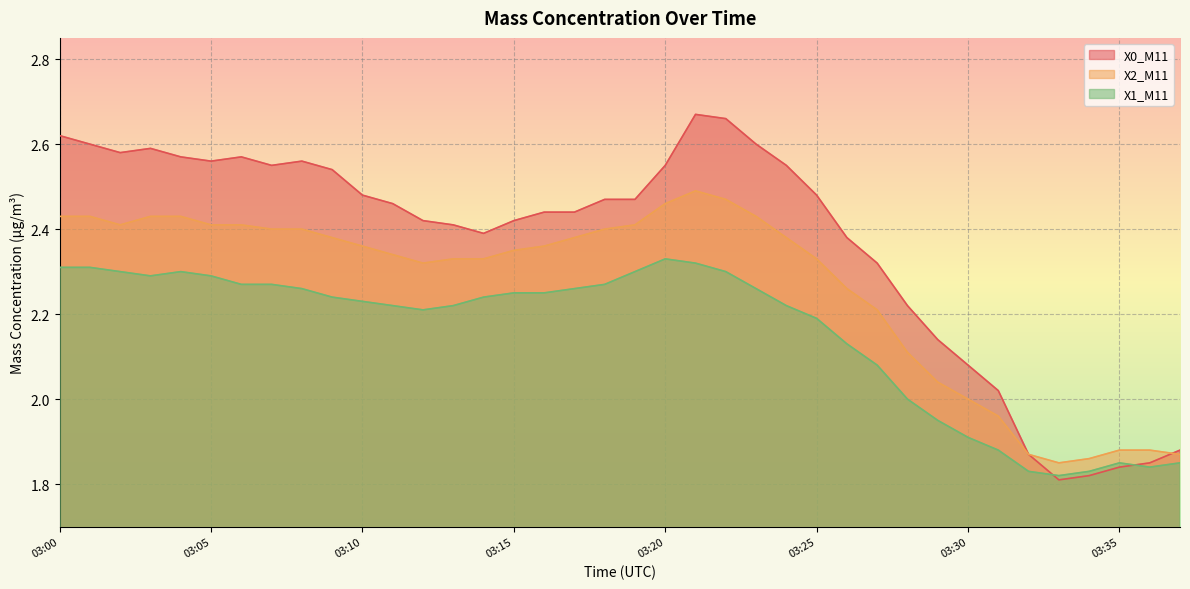

What is the difference between the second highest and second lowest values in the X1_M11 series?

0.5